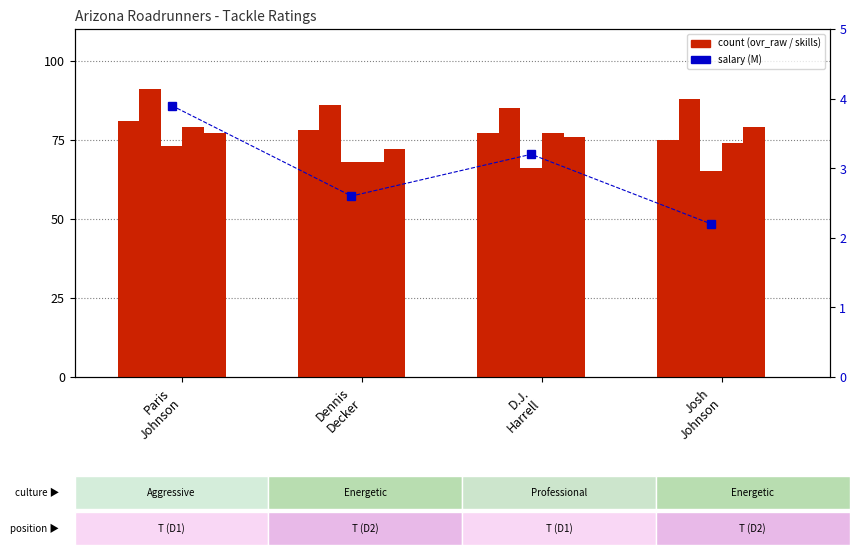

What is the difference between the strength values at Dennis
Decker and D.J.
Harrell?

1.0